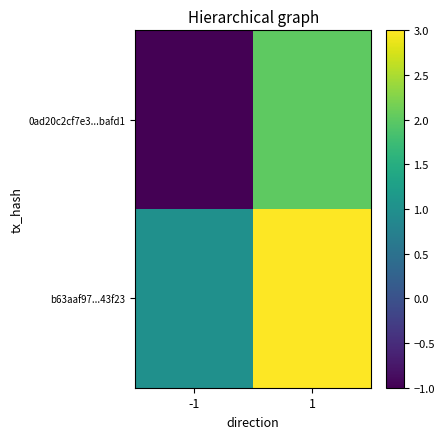

Count the number of data series in this chart.

2